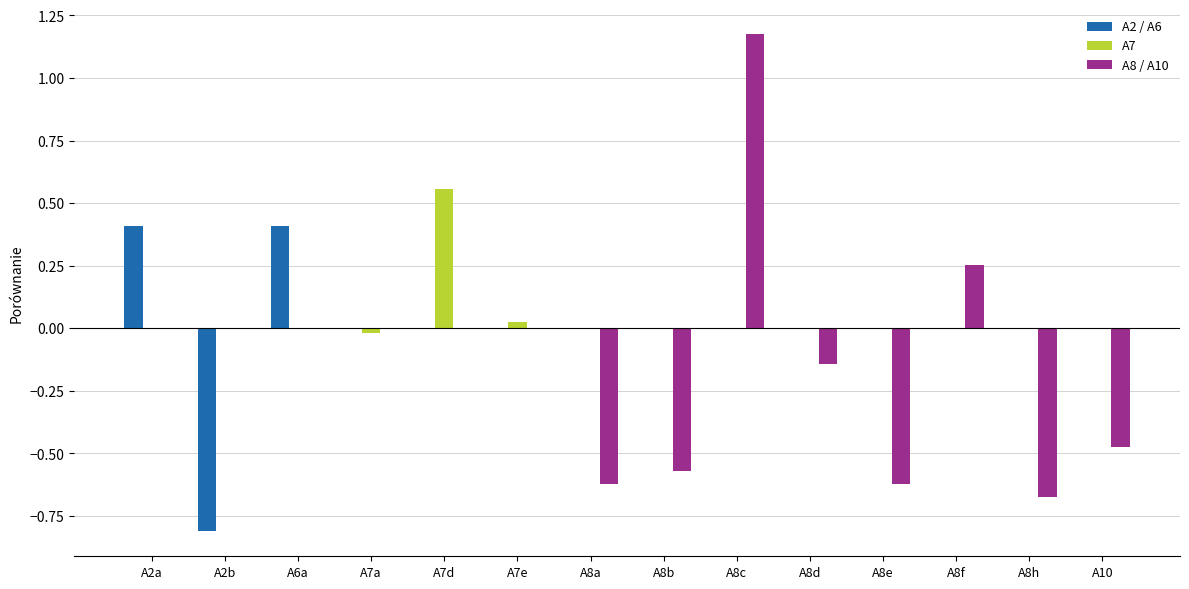

Which series has the largest total across all categories?

A7